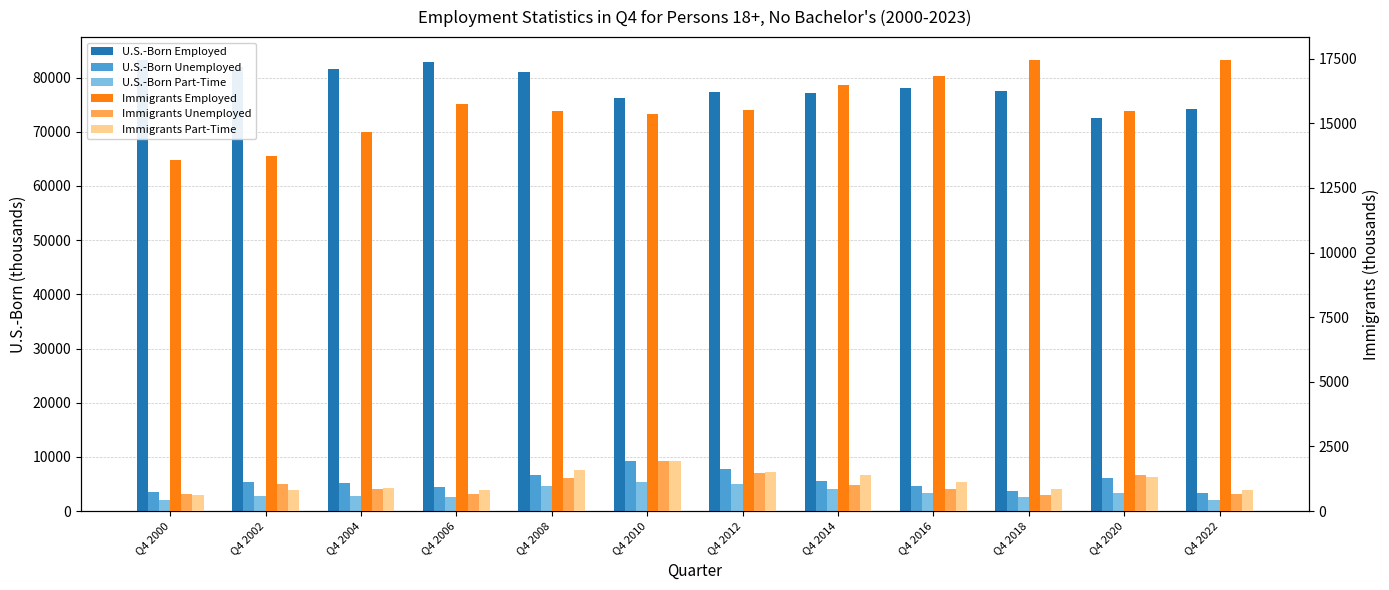

Reading left to right, list all the values displayed in this chart.

U.S.-Born Employed: 83292.0	81877.0	81615.0	82935.0	81000.0	76298.0	77277.0	77202.0	78076.0	77558.0	72537.9	74193.9
U.S.-Born Unemployed: 3565.0	5392.0	5170.0	4430.0	6758.0	9254.0	7755.0	5541.0	4652.0	3643.0	6203.7	3310.9
U.S.-Born Part-Time: 2142.0	2740.0	2862.0	2687.0	4552.0	5418.0	5009.0	4164.0	3429.0	2681.0	3402.4	1968.2
Immigrants Employed: 13565.0	13739.0	14665.0	15752.0	15480.0	15367.0	15531.0	16471.0	16831.0	17452.0	15471.6	17462.1
Immigrants Unemployed: 665.0	1068.0	837.0	670.0	1293.0	1943.0	1491.0	1030.0	854.0	611.0	1384.3	657.6
Immigrants Part-Time: 606.0	808.0	884.0	801.0	1596.0	1926.0	1496.0	1390.0	1119.0	847.0	1319.4	815.6